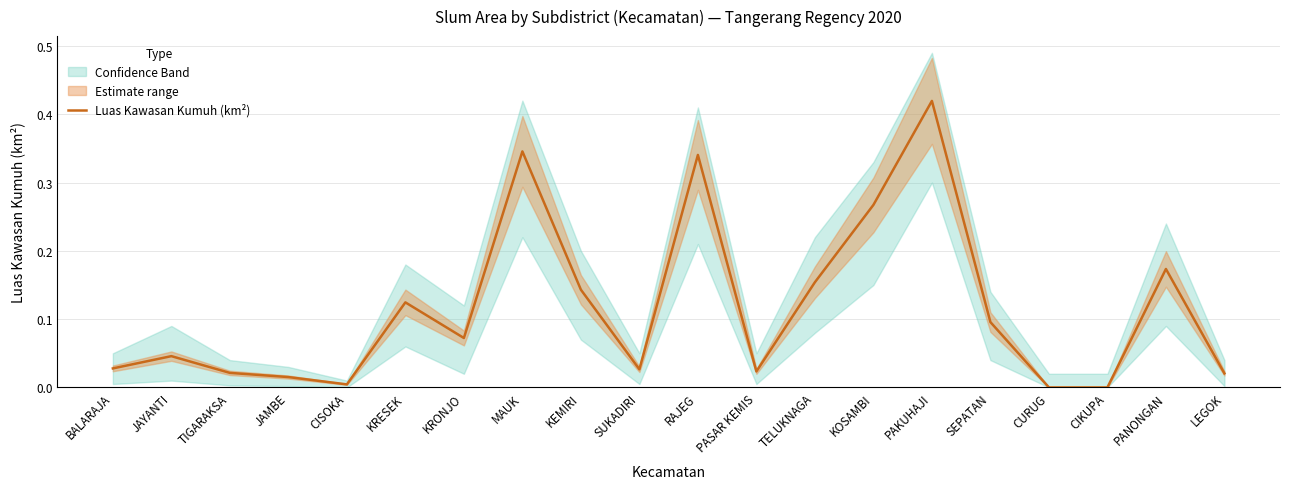

The Luas Kawasan Kumuh (km²) series shows 0.2 at CIKUPA. True or false?

False